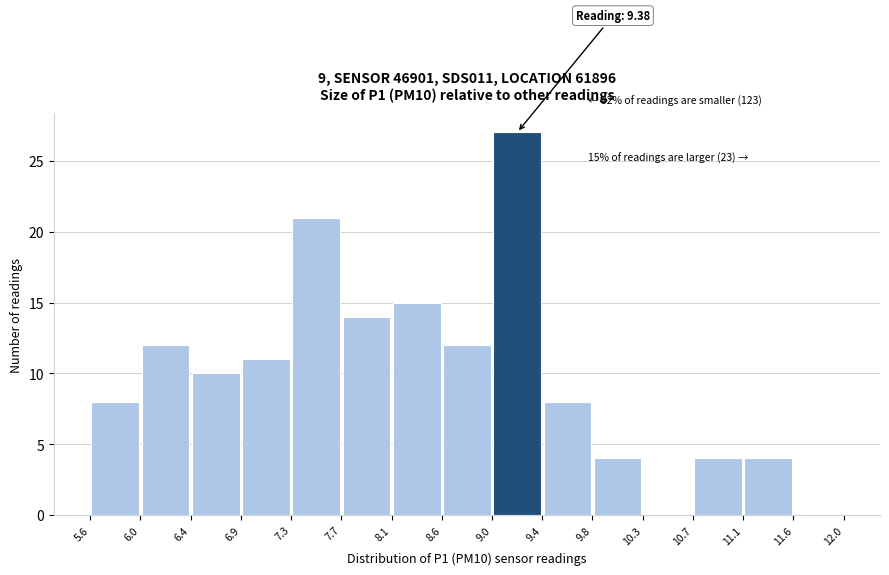

Which range on the x-axis has the tallest bar?

9.0 to 9.4